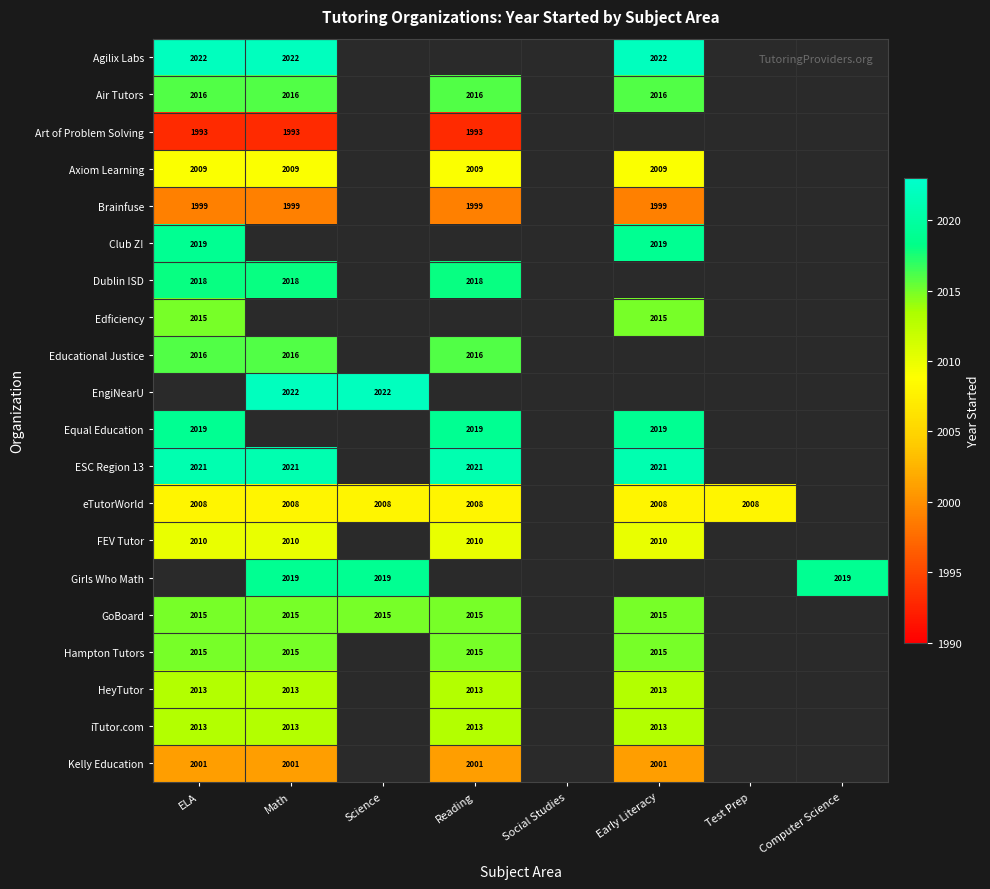

Is it true that Kelly Education equals 2001 at Math?

True